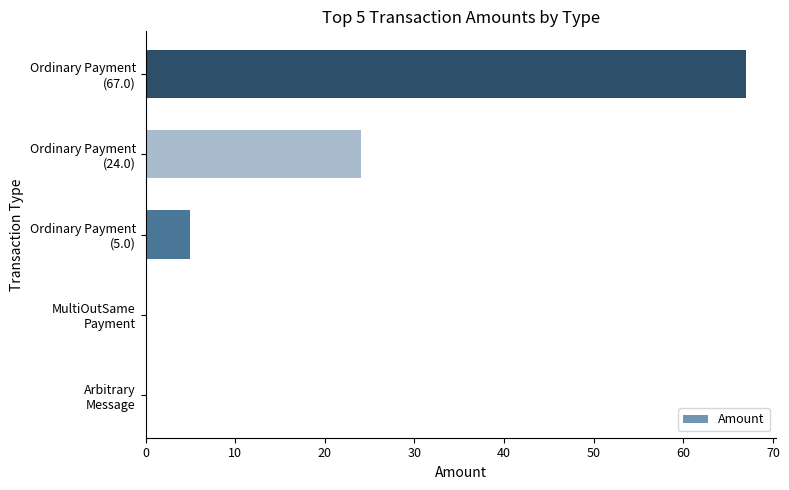

What is the sum of all values?

96.0